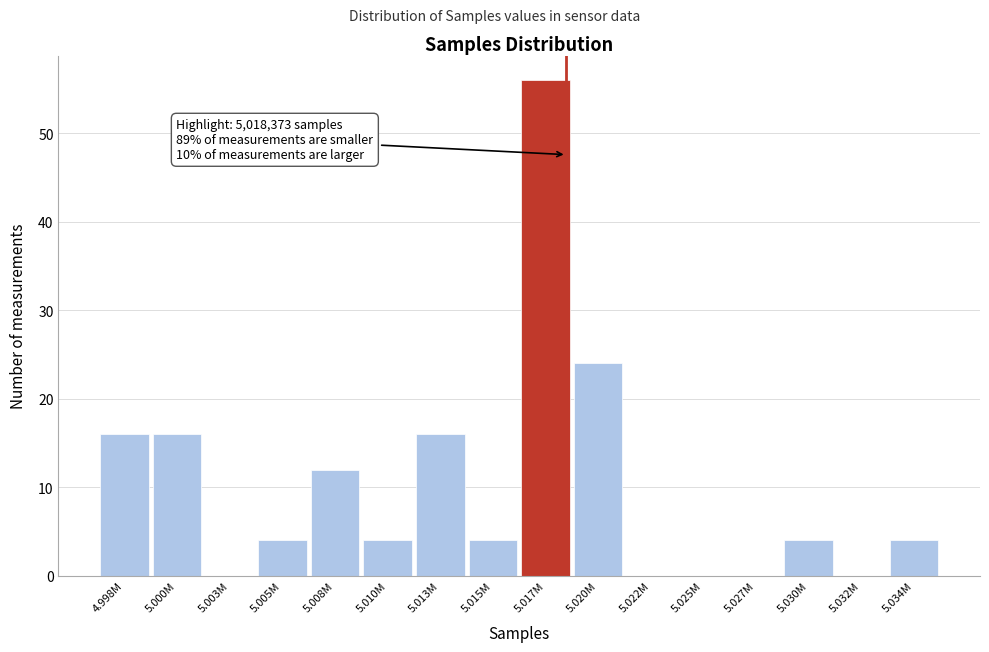

Reading left to right, what are all the values shown in this chart?

4.998M=16	5.000M=16	5.003M=0	5.005M=4	5.008M=12	5.010M=4	5.013M=16	5.015M=4	5.017M=56	5.020M=24	5.022M=0	5.025M=0	5.027M=0	5.030M=4	5.032M=0	5.034M=4